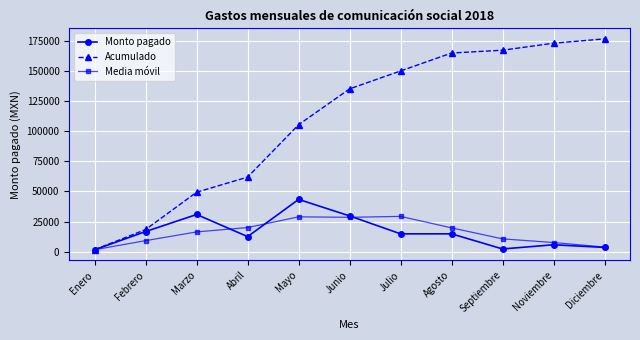

What is the label of the 8th point from the right?

Abril